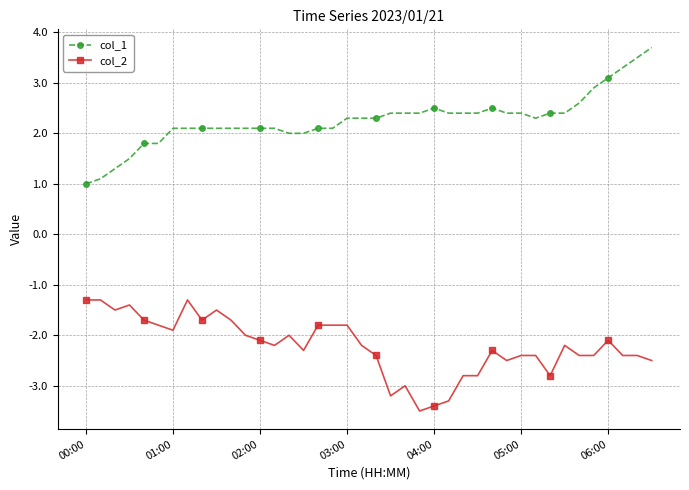

True or false: col_2 has more than 2 points higher than both neighbors.

True